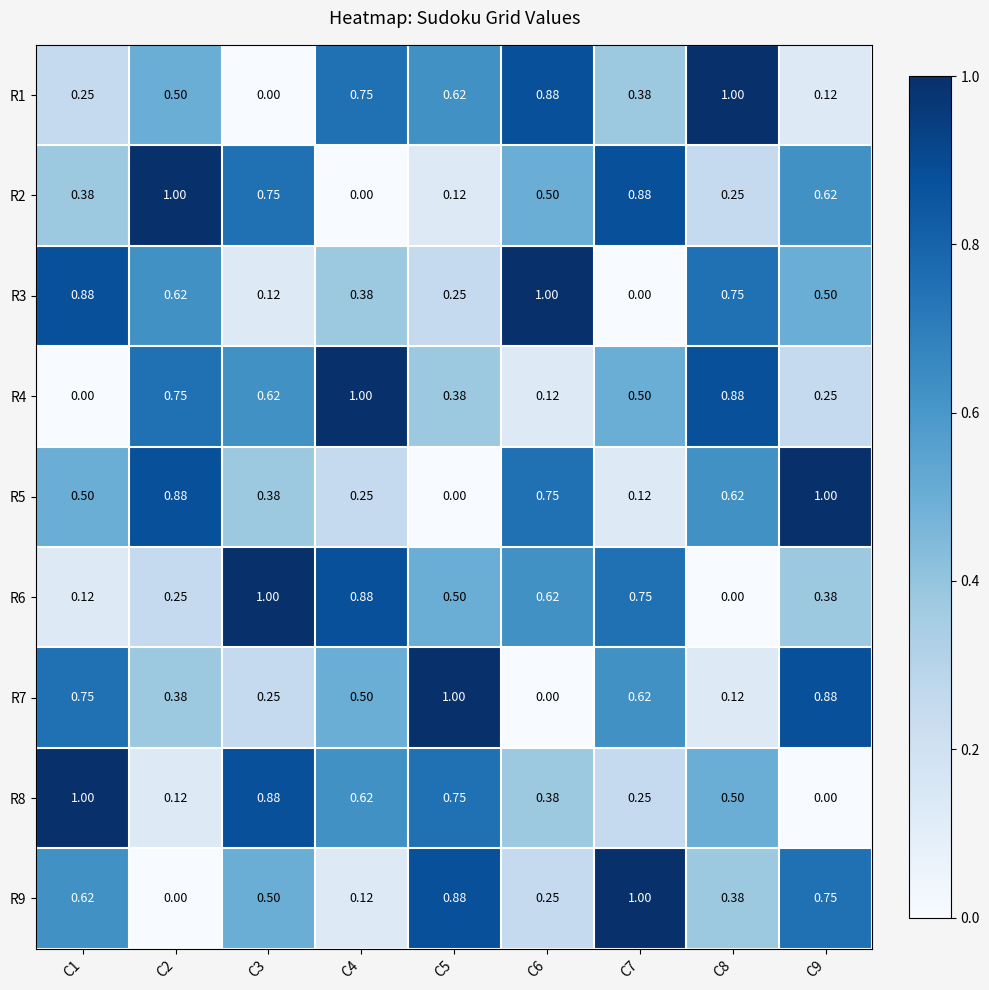

How many categories are shown in the chart?

9